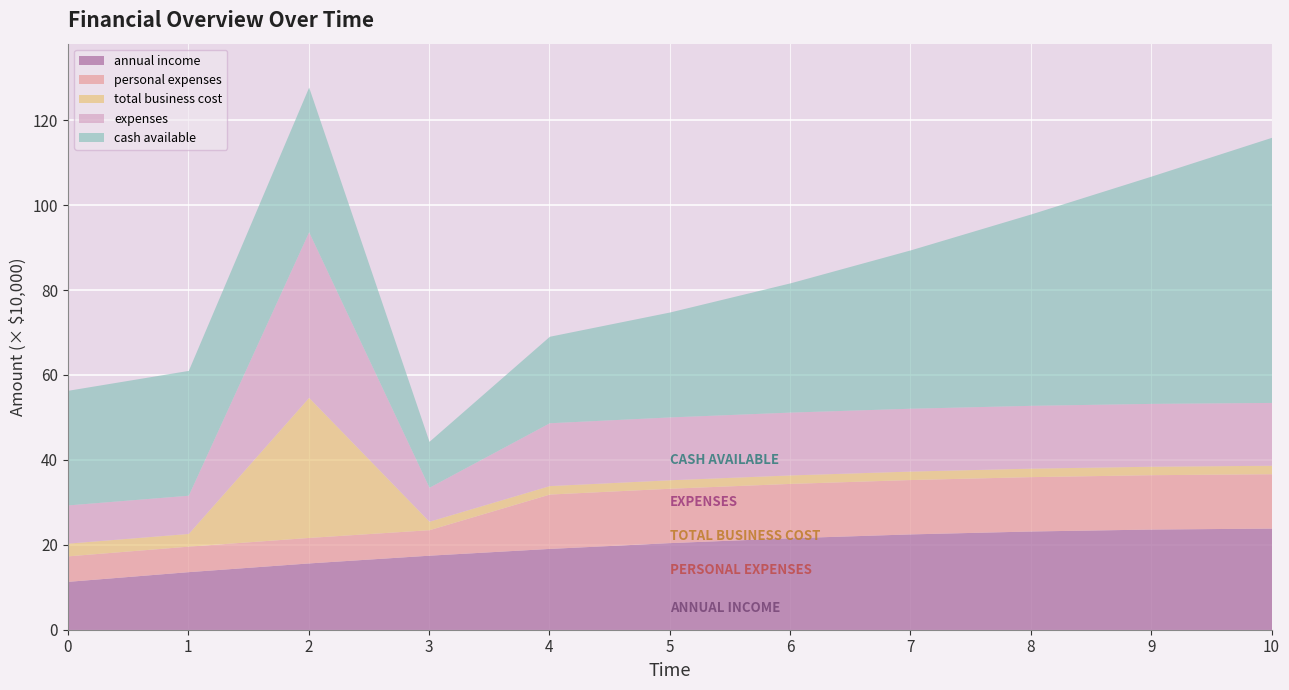

Does the chart display data point markers on the line(s)?

No